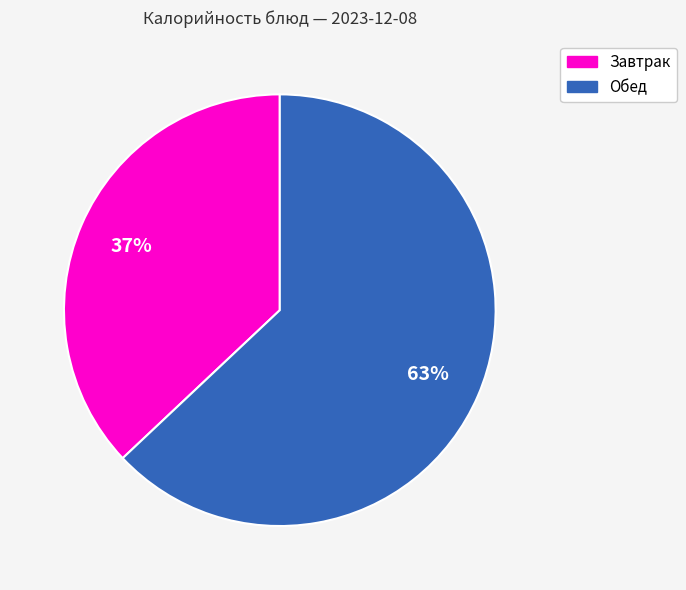

How many slices are in this pie chart?

2